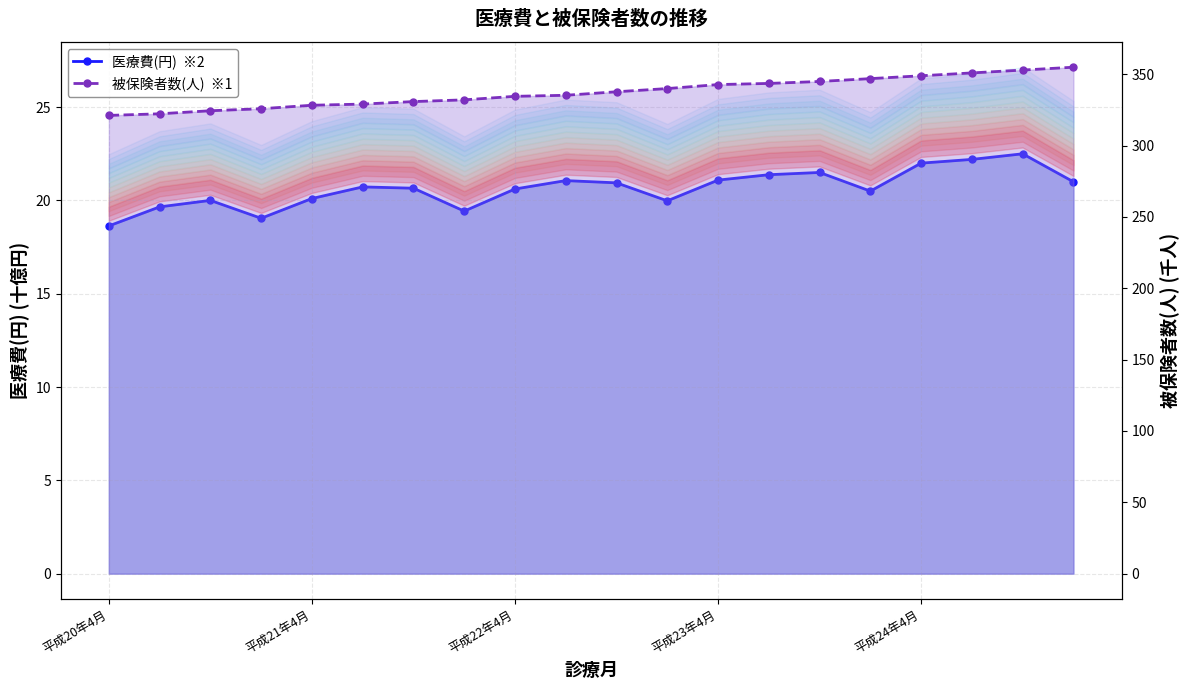

List the series in order of their peak value, highest first.

被保険者数(人)  ※1, 医療費(円)  ※2